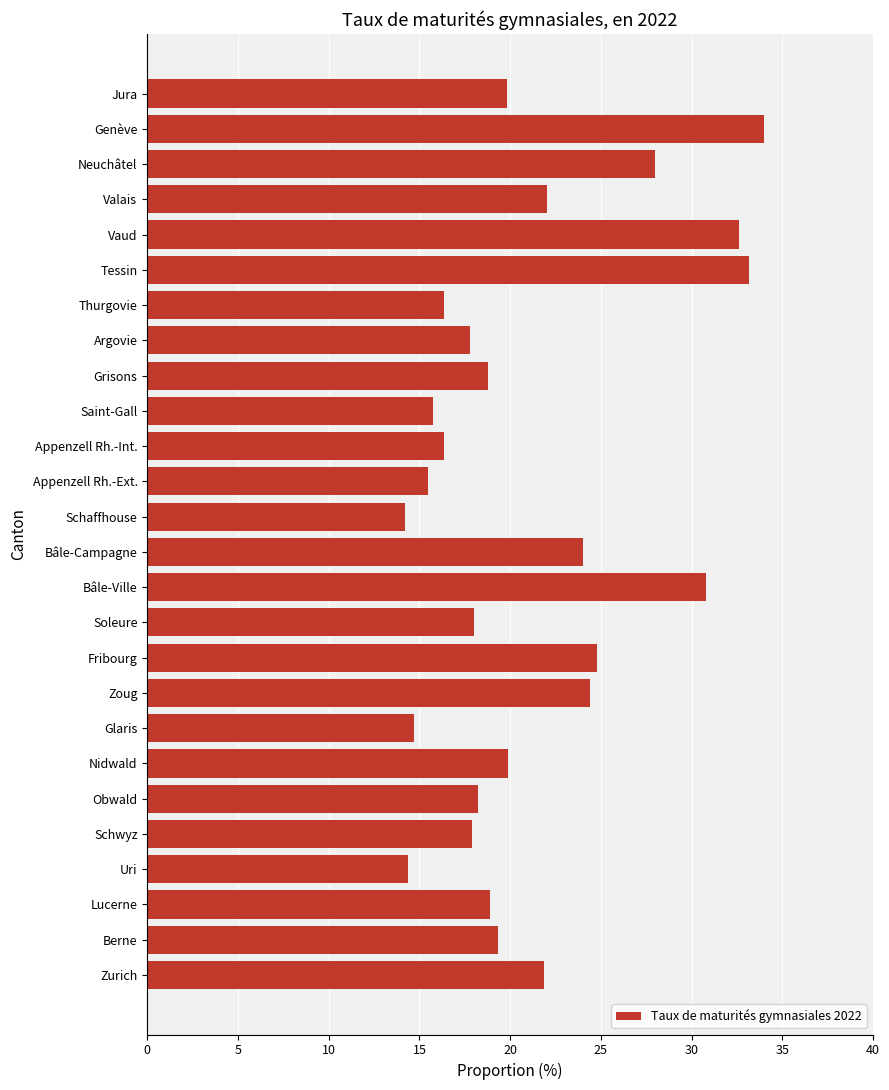

Which has a higher value, Vaud or Neuchâtel?

Vaud